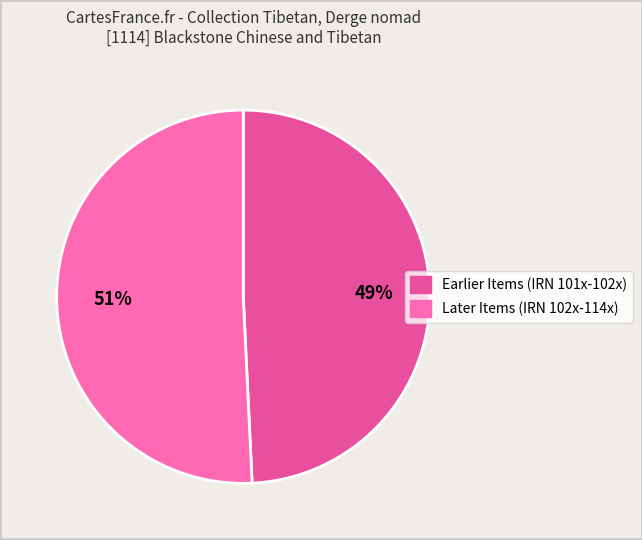

How many segments does this pie chart have?

2